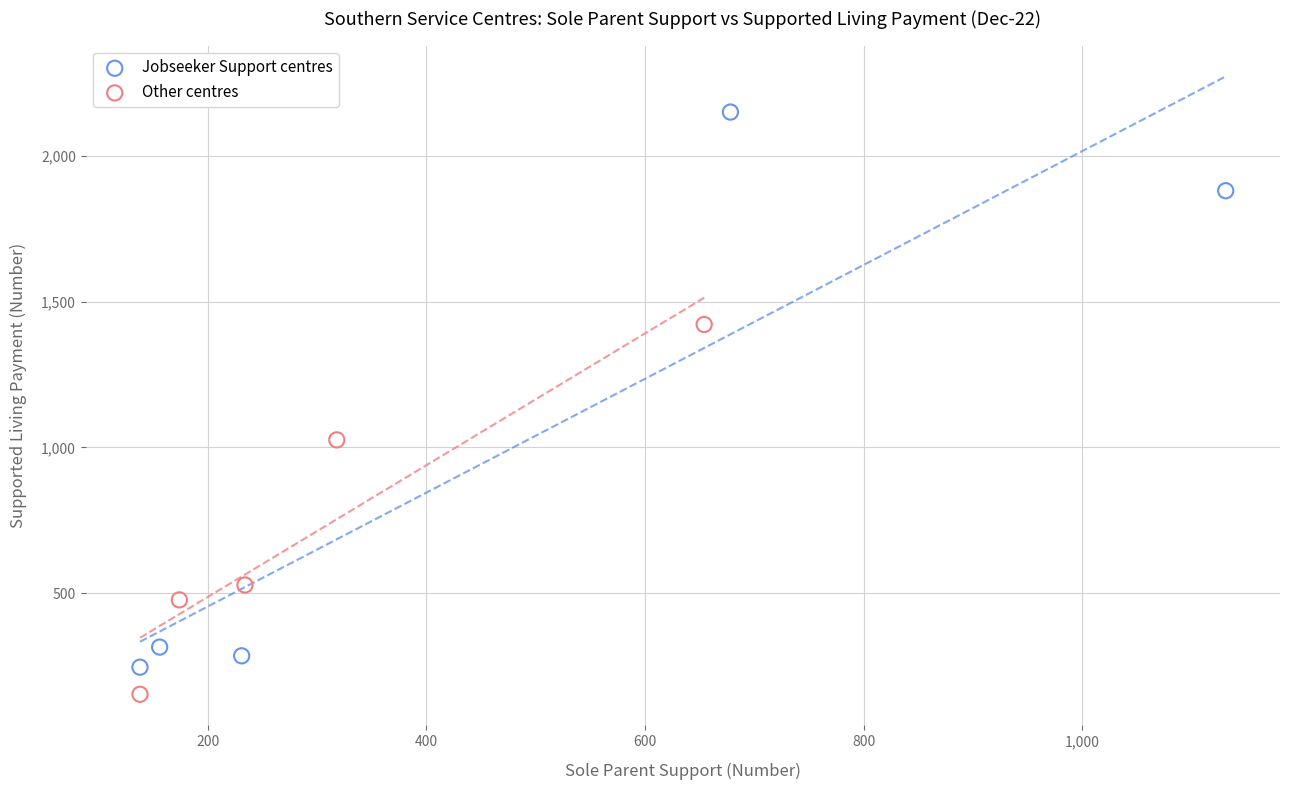

Which series has the widest spread of Y values?

Jobseeker Support centres